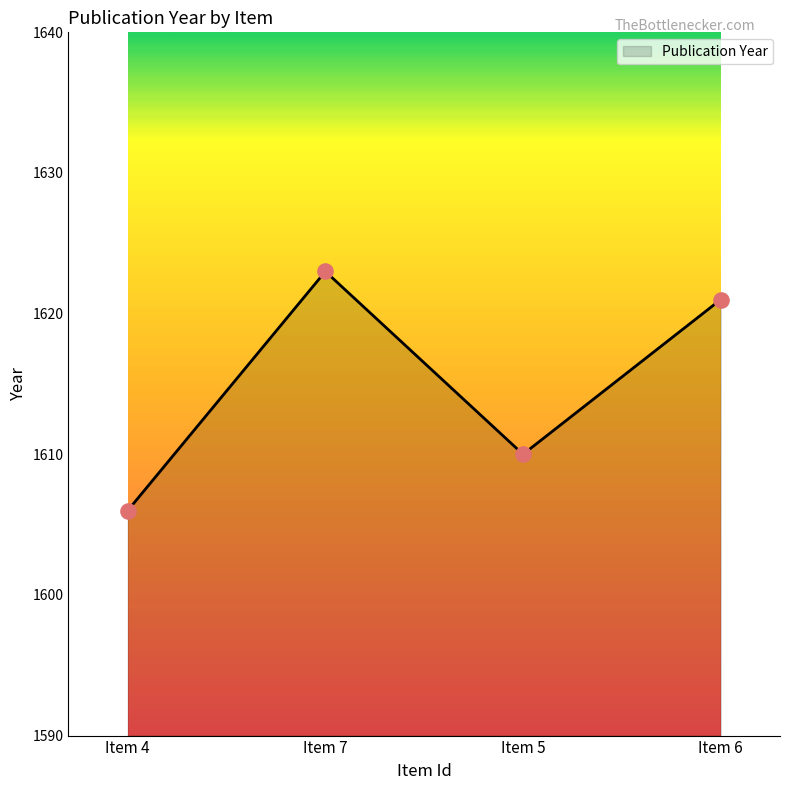

Approximately how many times larger is the value at Item 4 compared to Item 6?

1.0